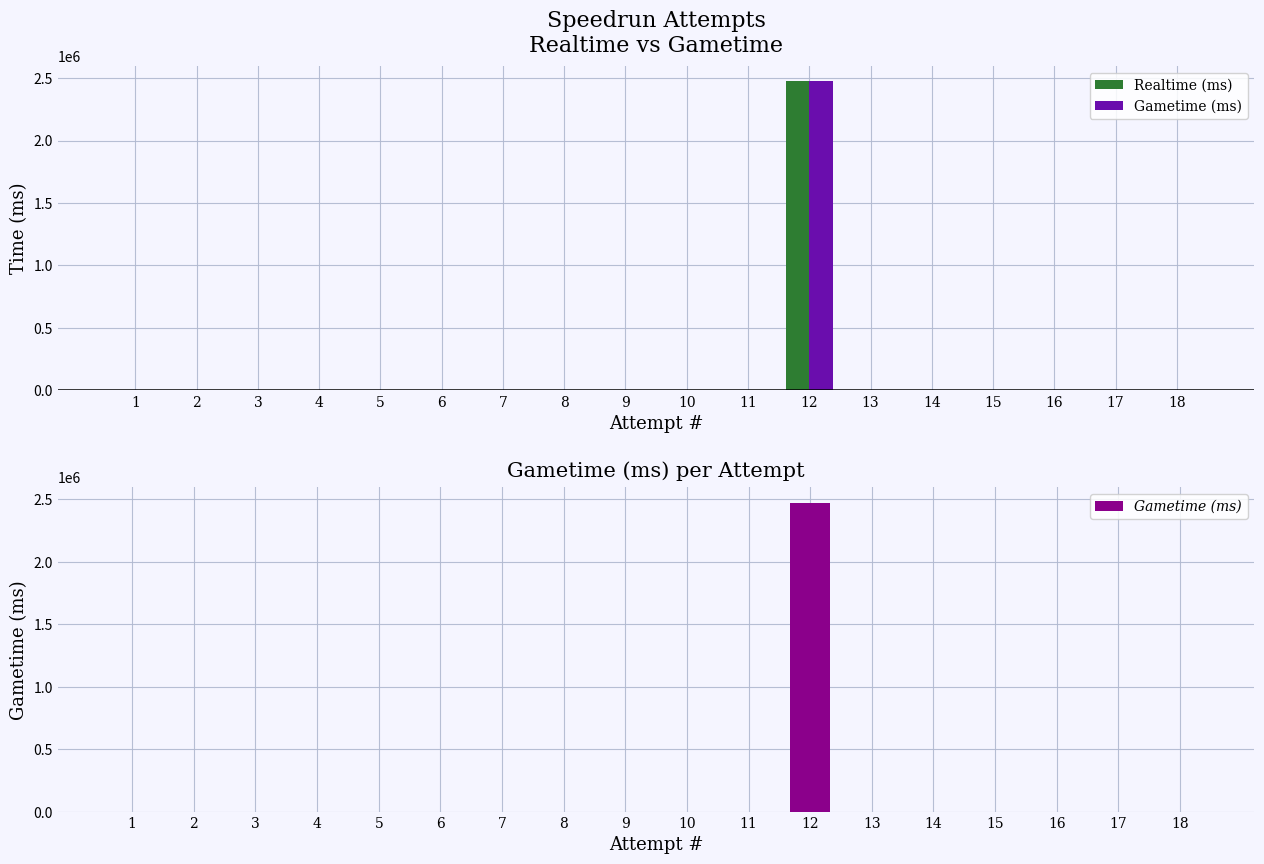

Which category has the lowest value in the Gametime (ms) series?

1